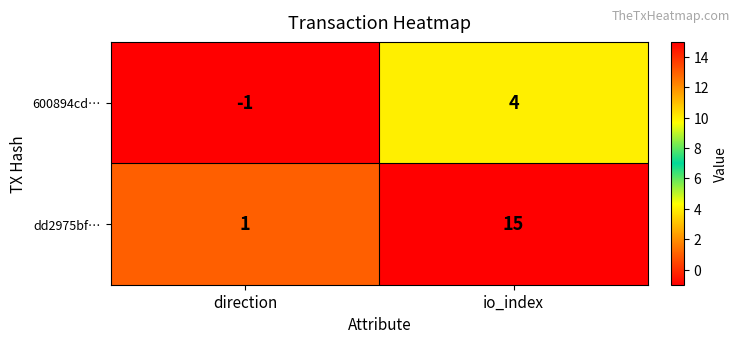

Reading left to right, extract all data points from this chart.

600894cd…: direction=-1	io_index=4
dd2975bf…: direction=1	io_index=15